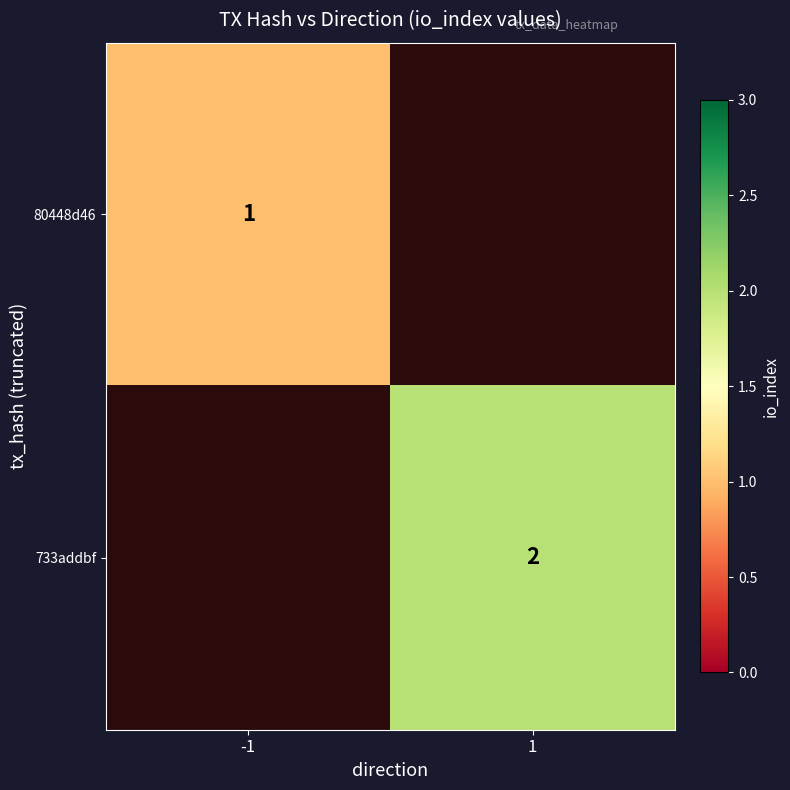

True or false: 80448d46 has a value of 0 at -1.

False